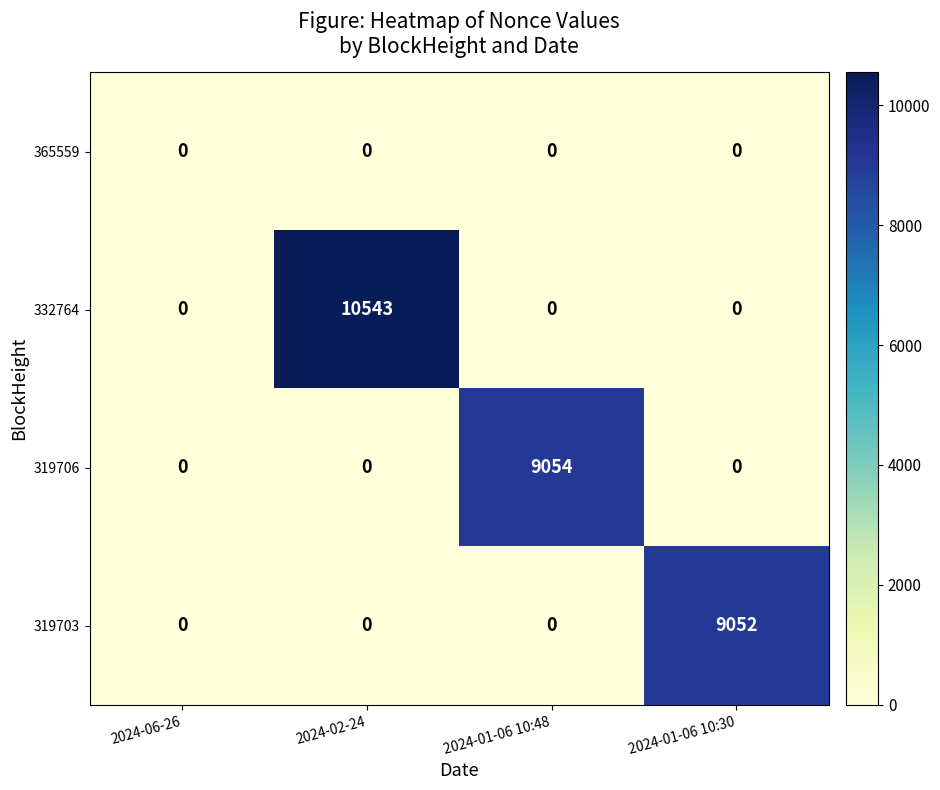

What is the maximum value shown in the chart?

10543